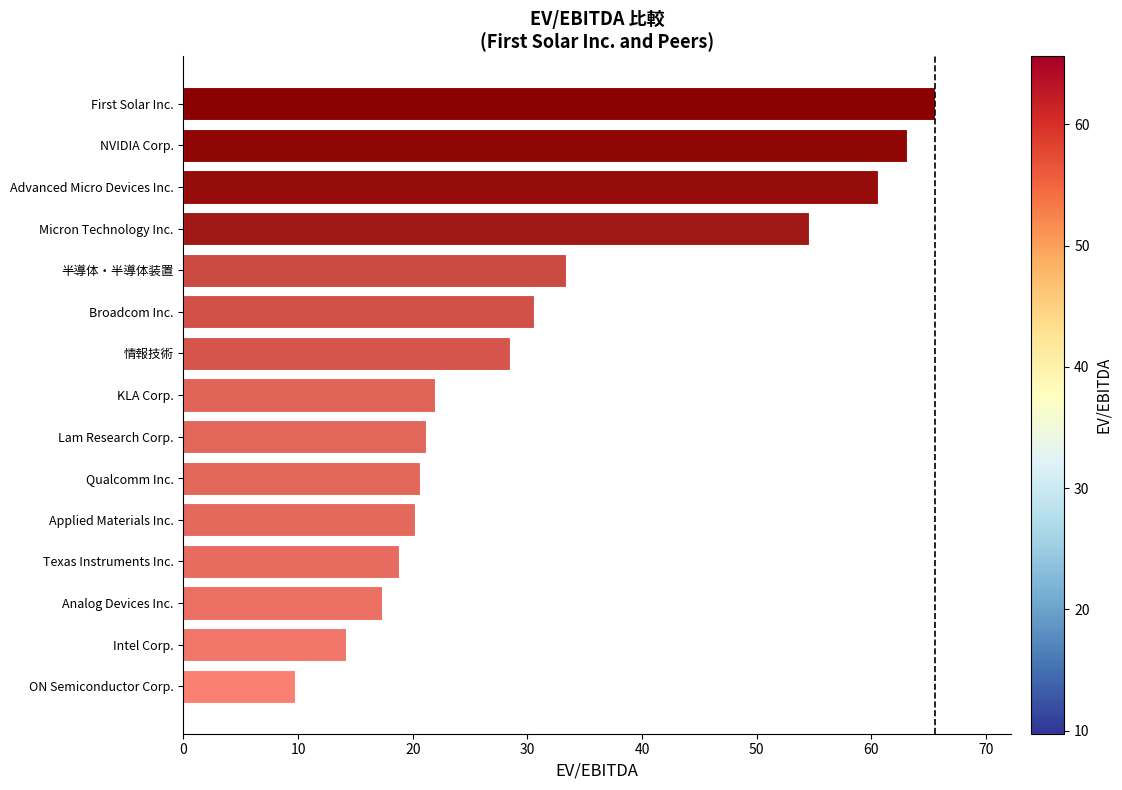

Where is the data nearest to the value 37?

半導体・半導体装置